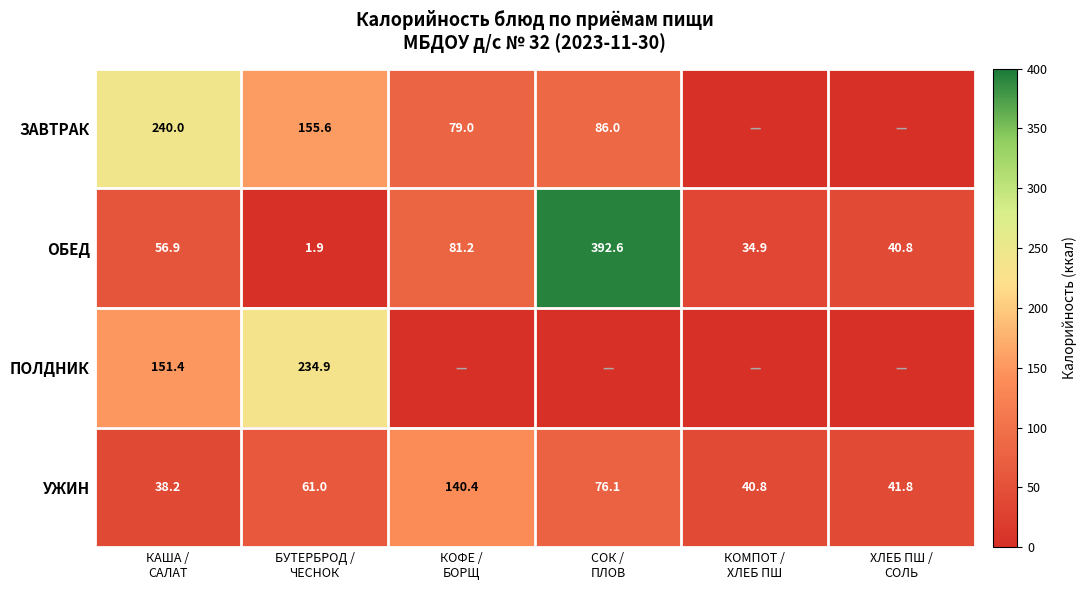

What is the total value across all series at КОМПОТ /
ХЛЕБ ПШ?

75.7